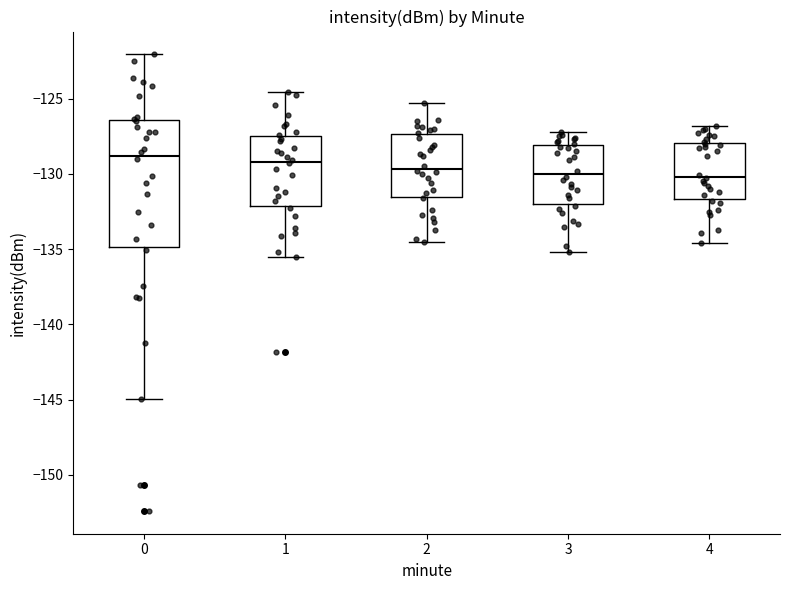

Which box is the tallest, from its lower edge to its upper edge?

0